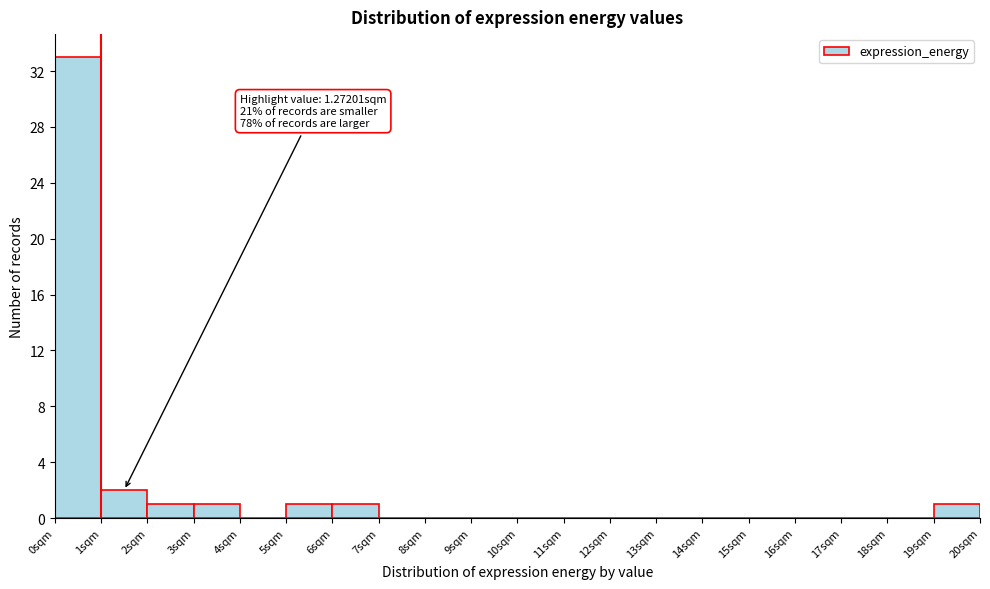

Which range on the x-axis has the tallest bar?

0 to 1